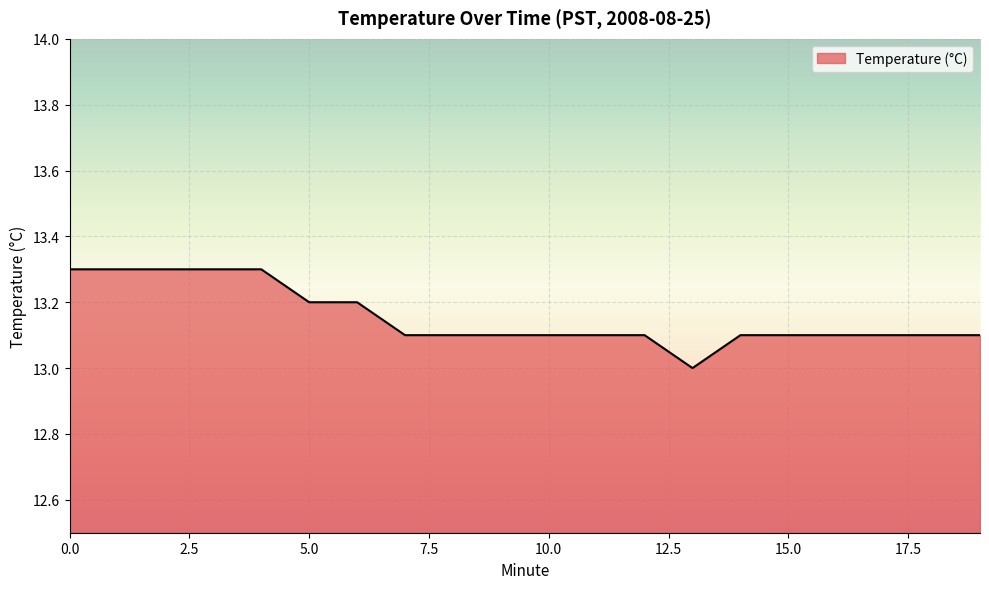

What is the smallest value displayed?

13.0